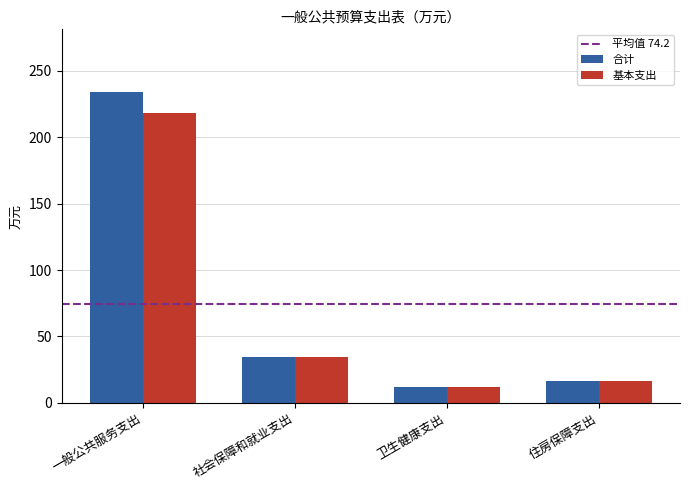

How many values in the 合计 series exceed 34?

2